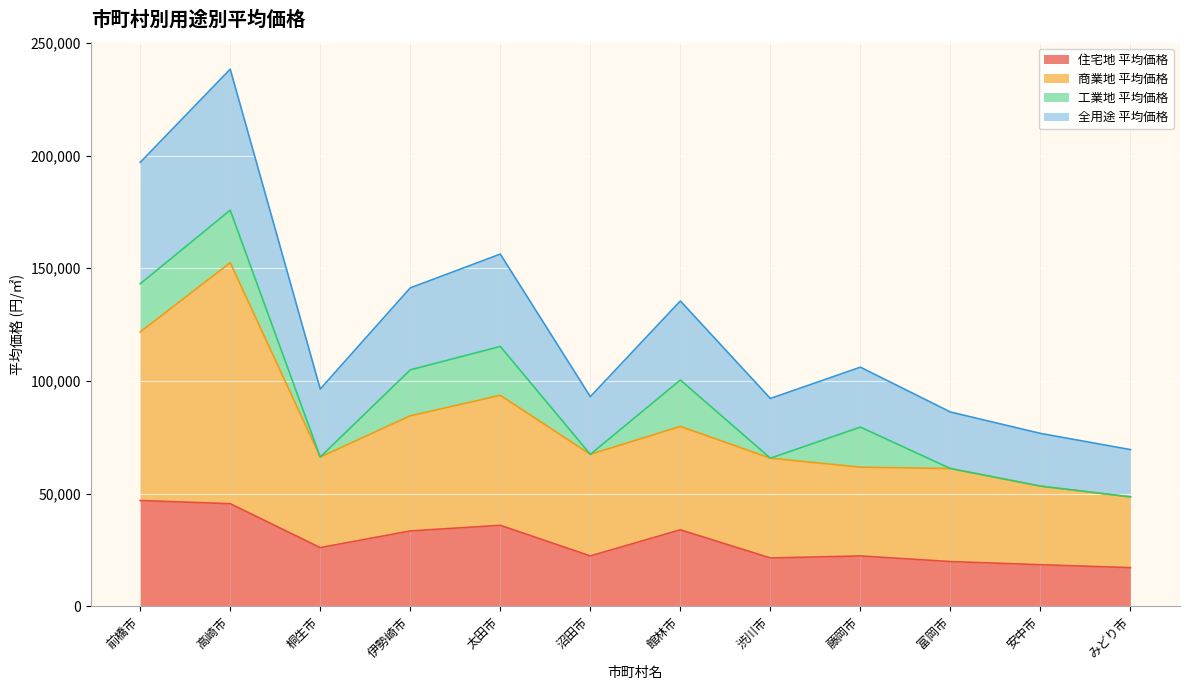

What is the total value across all series at 高崎市?

238400